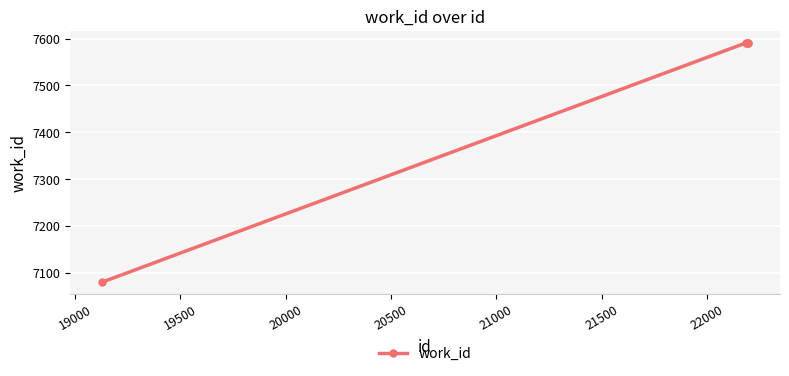

What is the value of the 1st point from the left?

7080